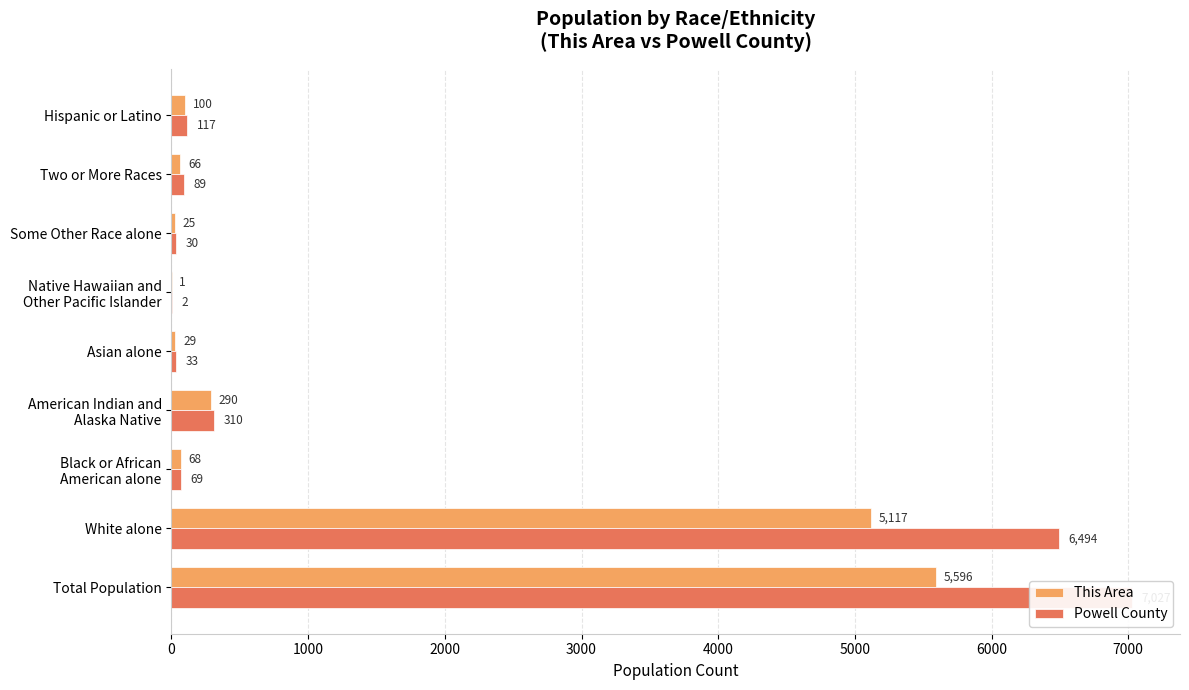

How many data points in Powell County are above 89?

4